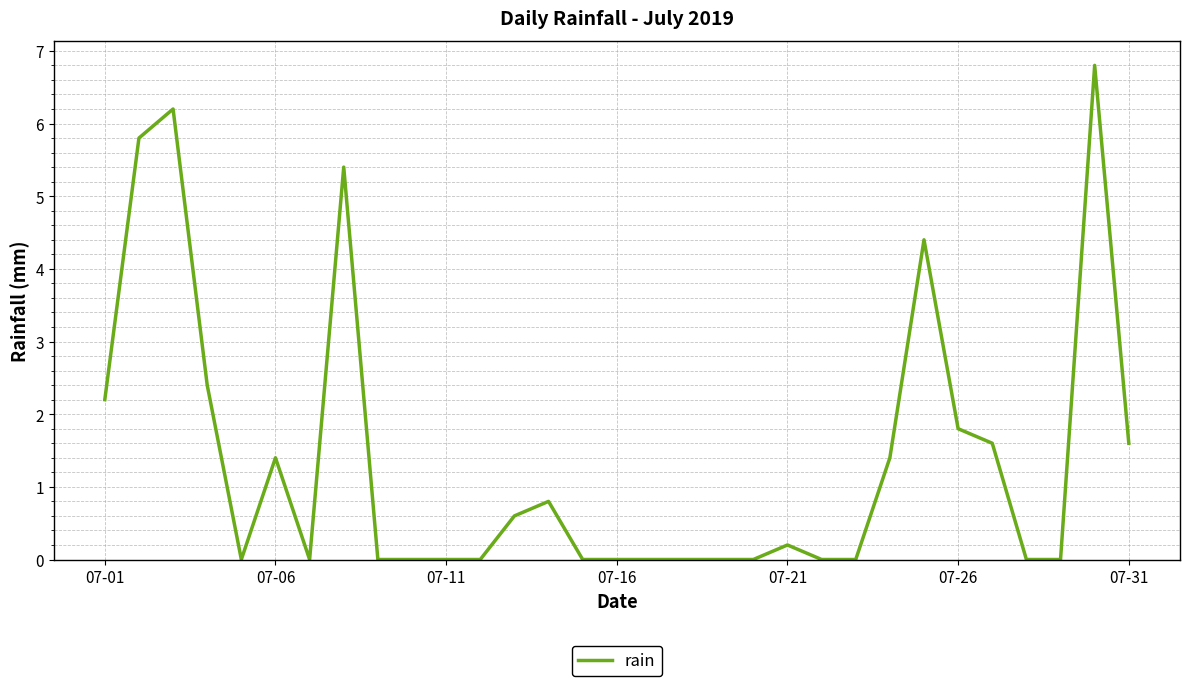

What is the greatest value displayed?

6.8